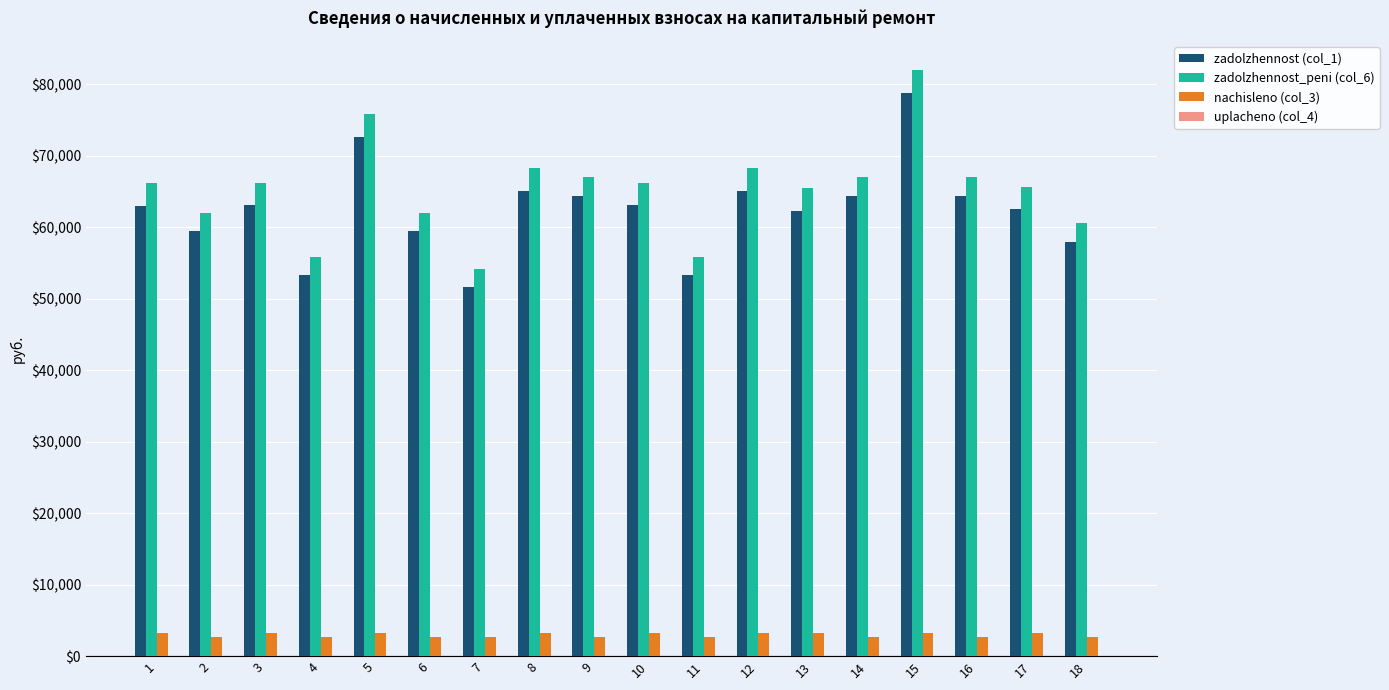

What is the difference between the highest and lowest values at 7?

51559.4